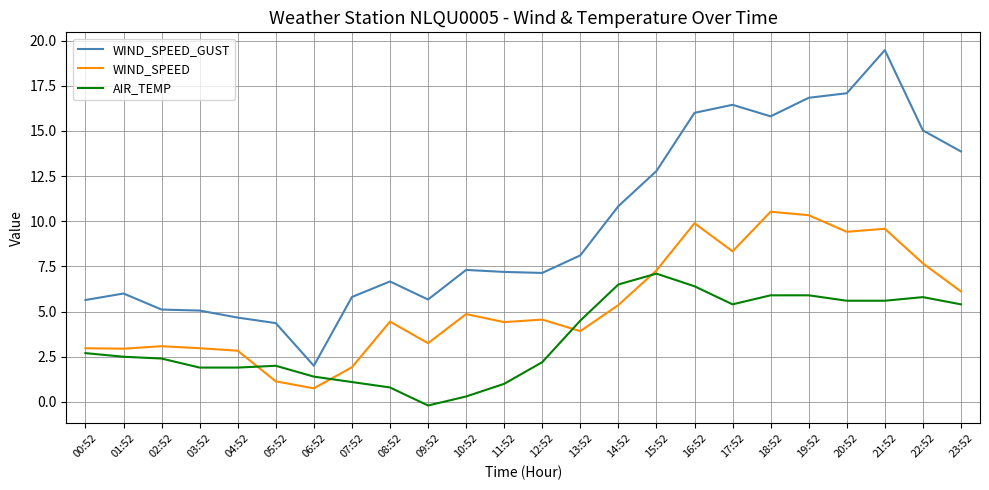

Is the value of AIR_TEMP at 07:52 greater than the value of WIND_SPEED at 04:52?

No